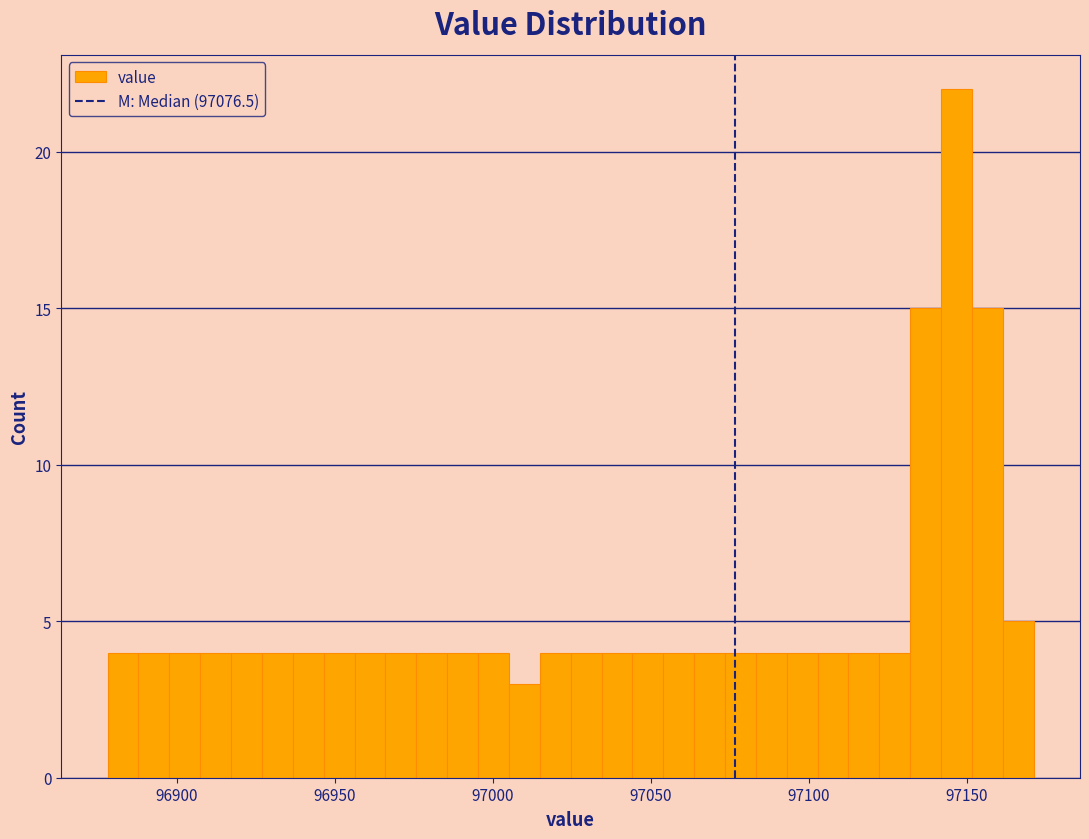

Read against the x-axis, roughly where is the centre of the tallest bar?

97145